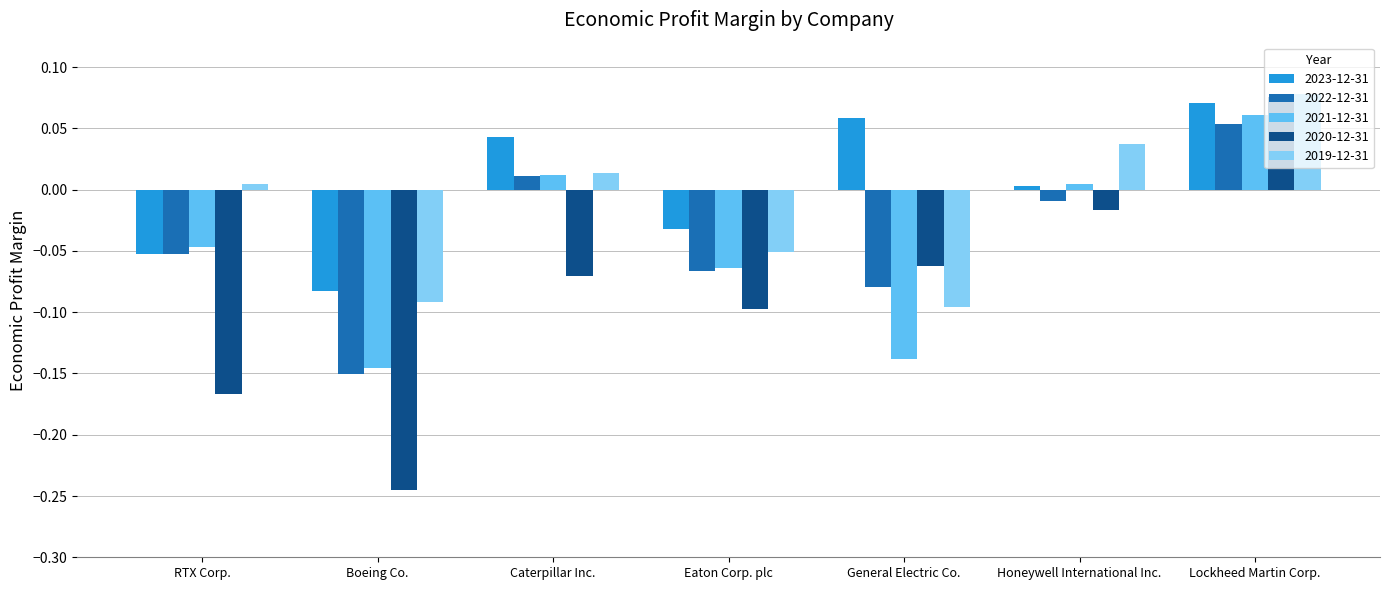

Which series has the largest range (max minus min)?

2020-12-31